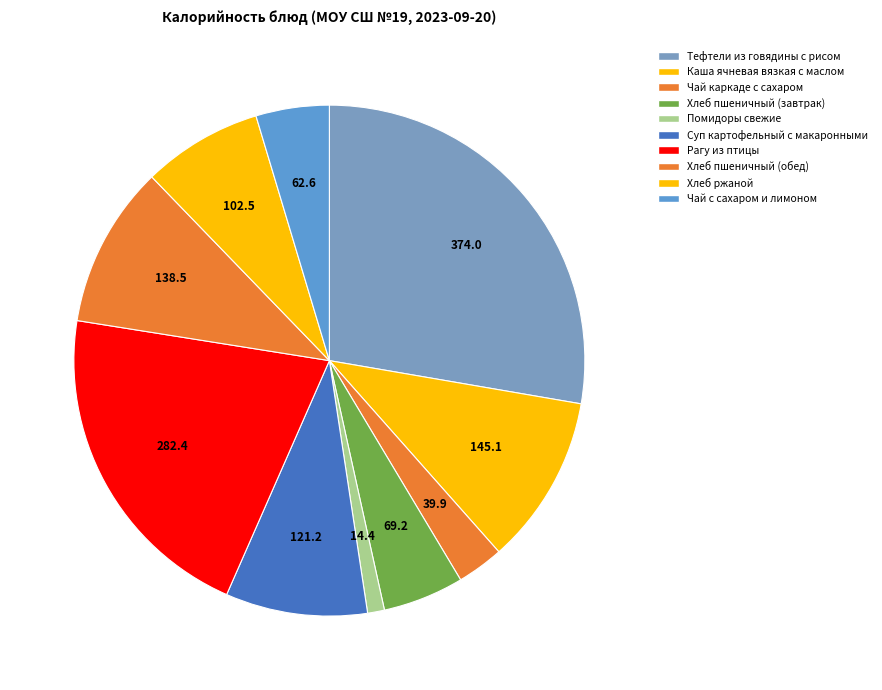

To the nearest percent, what is the difference between the Тефтели из говядины с рисом and Помидоры свежие slice percentages?

27%